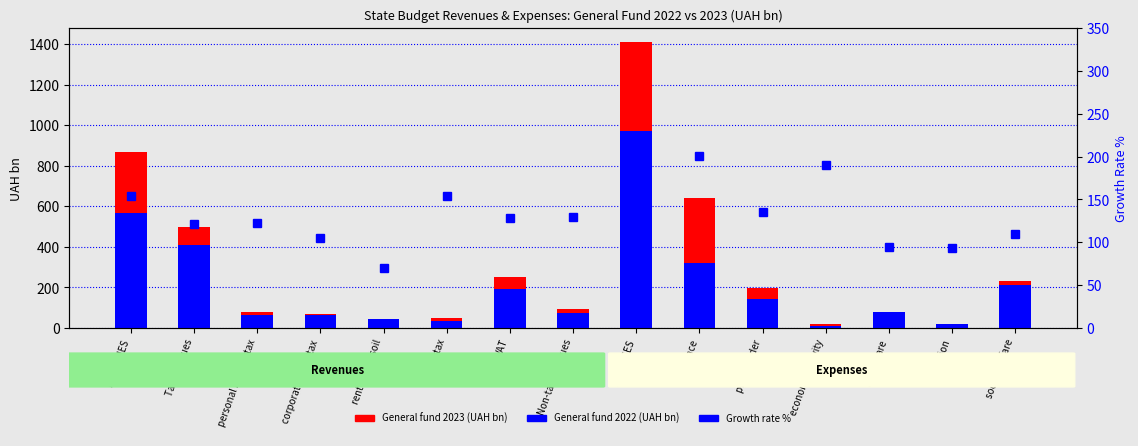

Which category has the highest value across all series?

EXPENSES